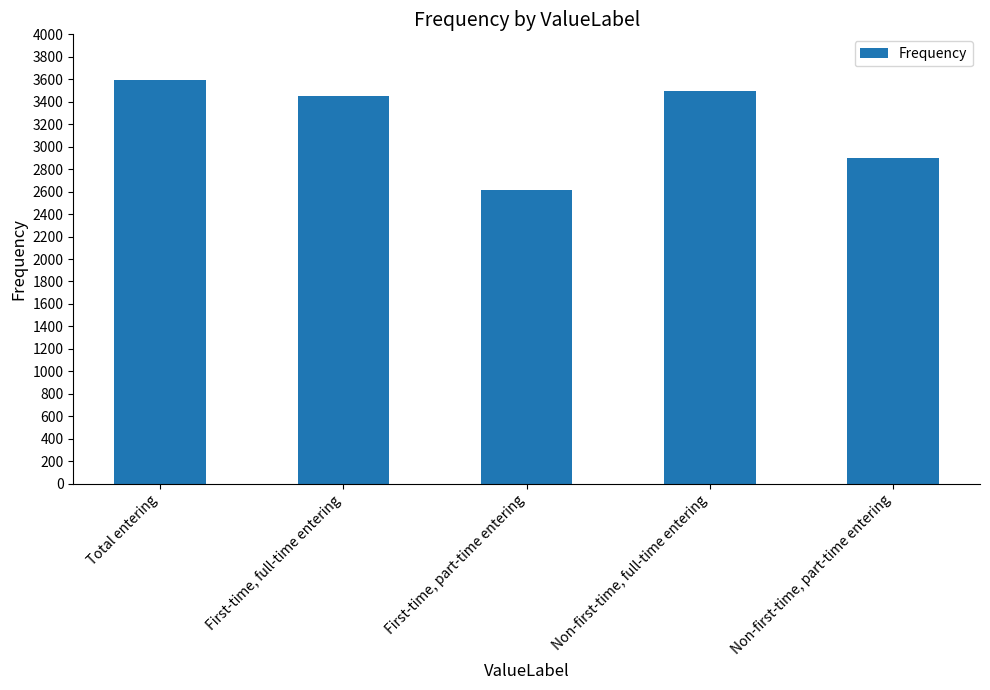

What is the value of the 5th bar from the left?

2898